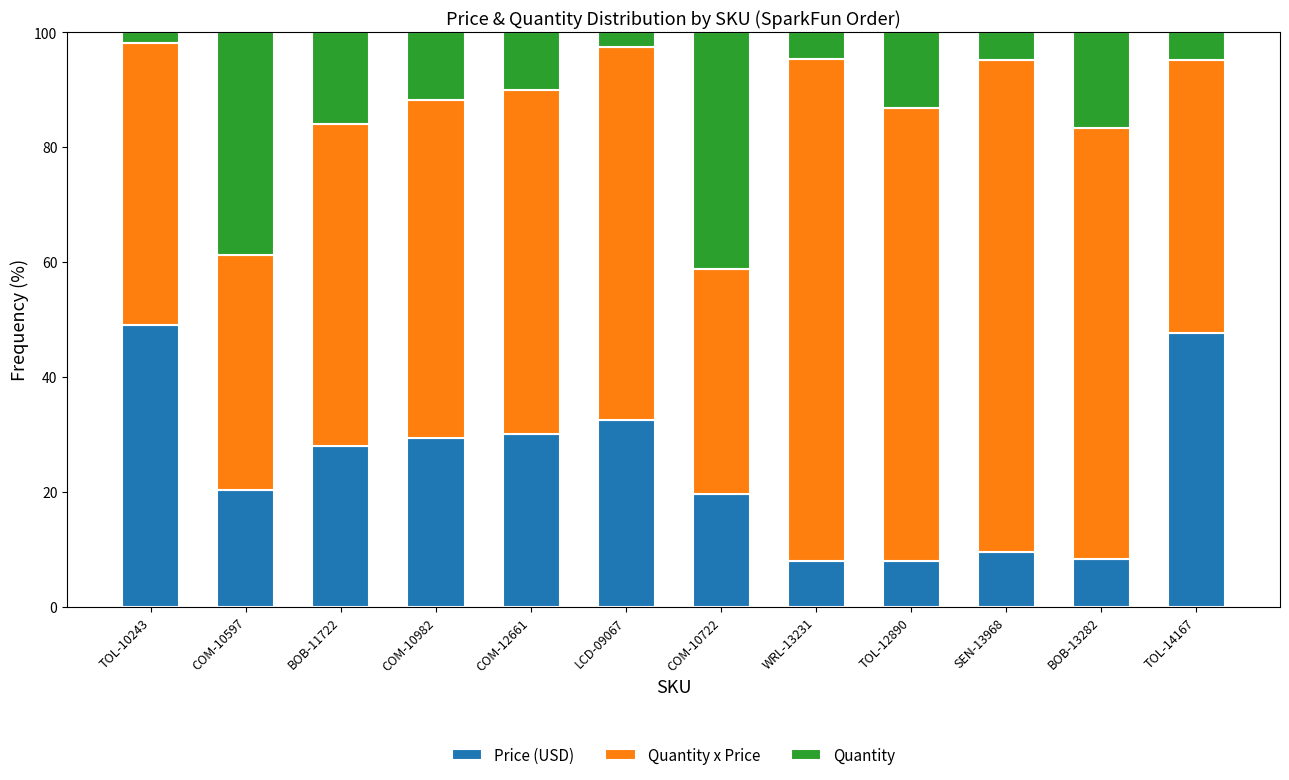

Count the number of categories in the chart.

12